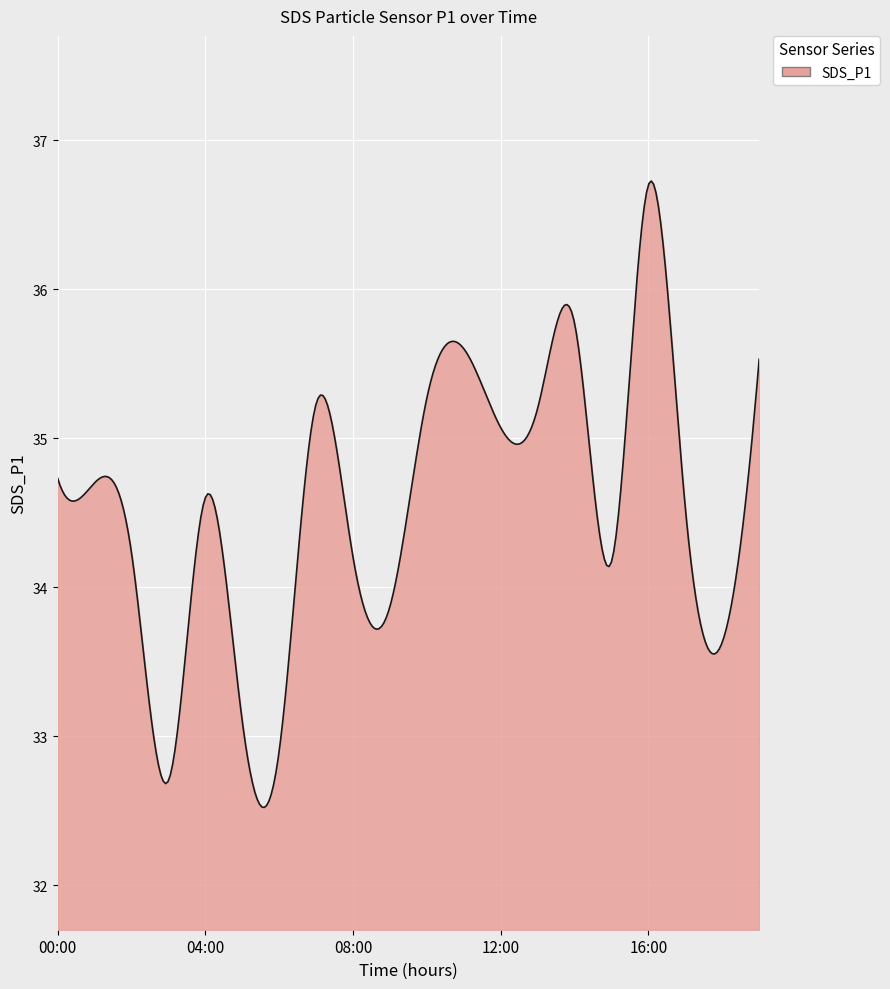

What is the difference between the maximum and minimum values?

4.2